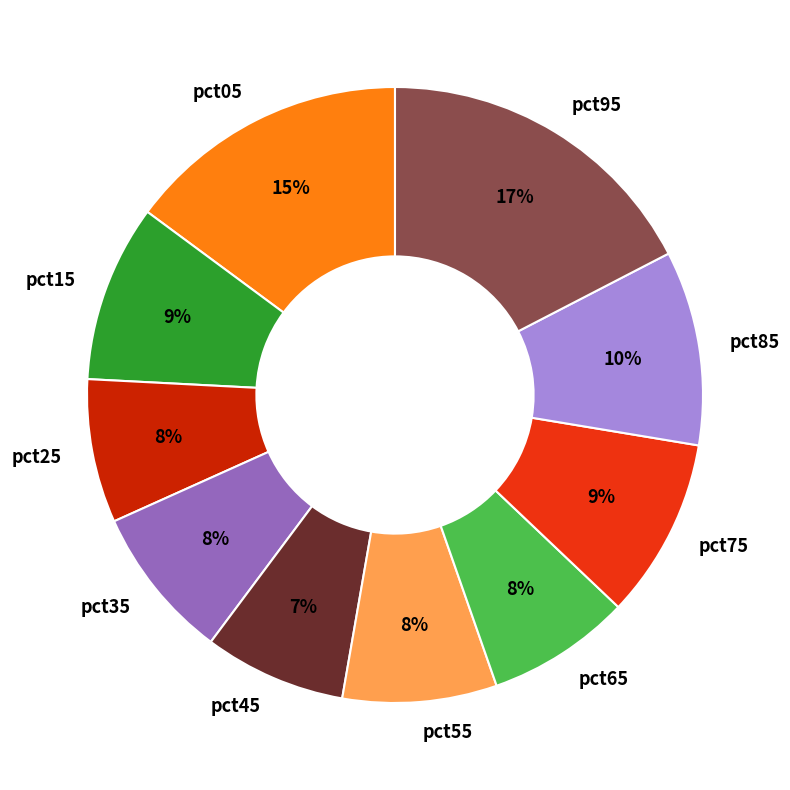

To the nearest percent, what is the average slice percentage?

10%